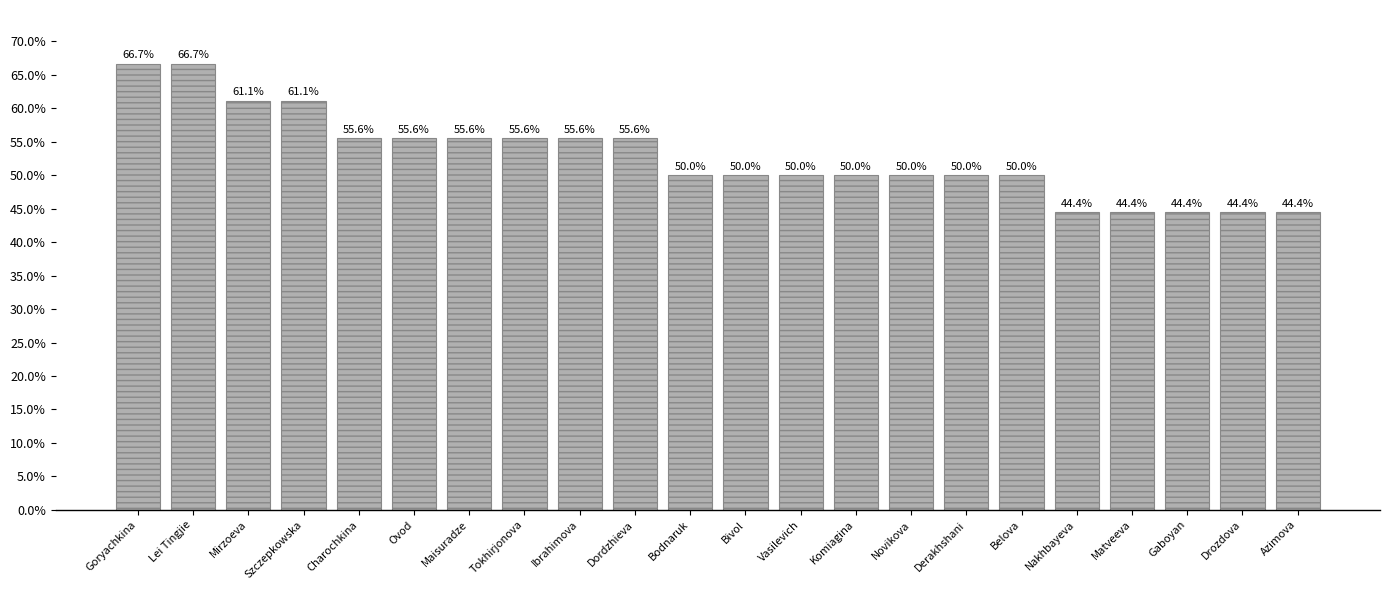

What is the difference between the second highest and minimum values?

22.2